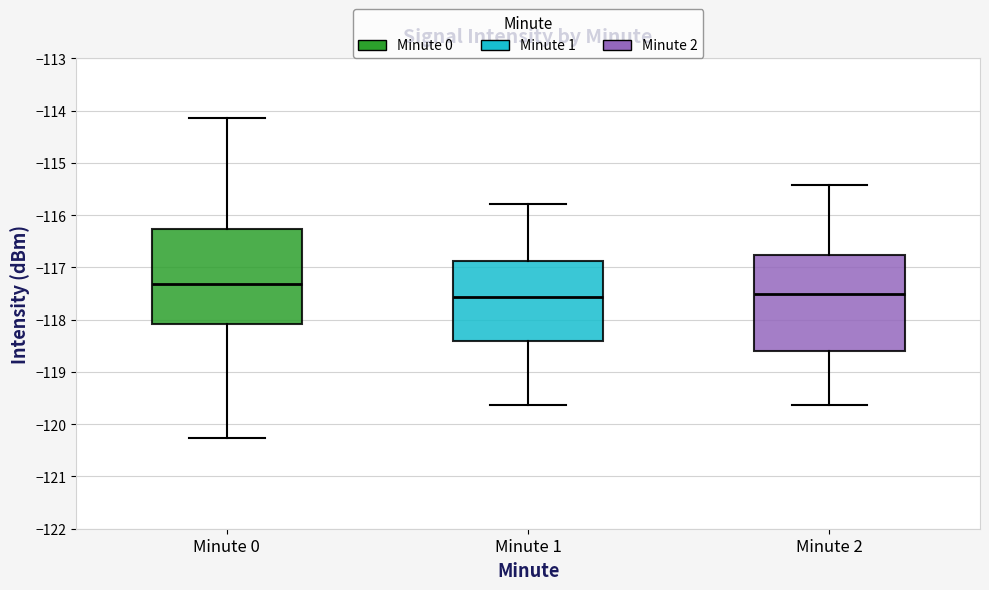

Reading left to right, transcribe this box plot: for each box, give where its median line is, the range the box spans, and where its two whiskers end, as read against the y-axis. The values are not printed on the chart, so give them approximately, as read against the axis.

Minute 0: median -117.3, box -118.1 to -116.3, whiskers -120.3 to -114.1
Minute 1: median -117.6, box -118.4 to -116.9, whiskers -119.6 to -115.8
Minute 2: median -117.5, box -118.6 to -116.8, whiskers -119.6 to -115.4